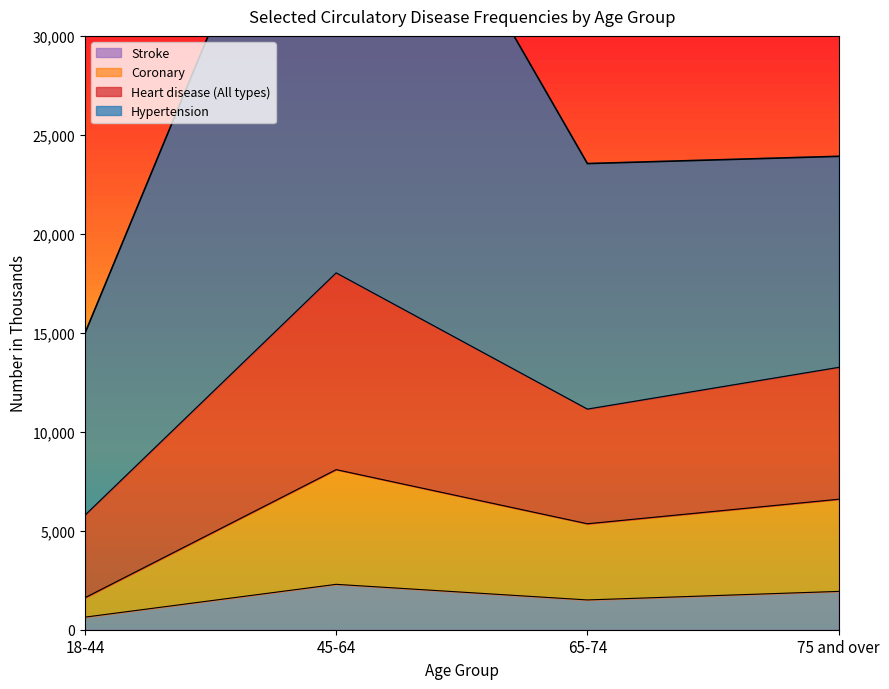

Between 45-64 and 75 and over, which is larger?

45-64